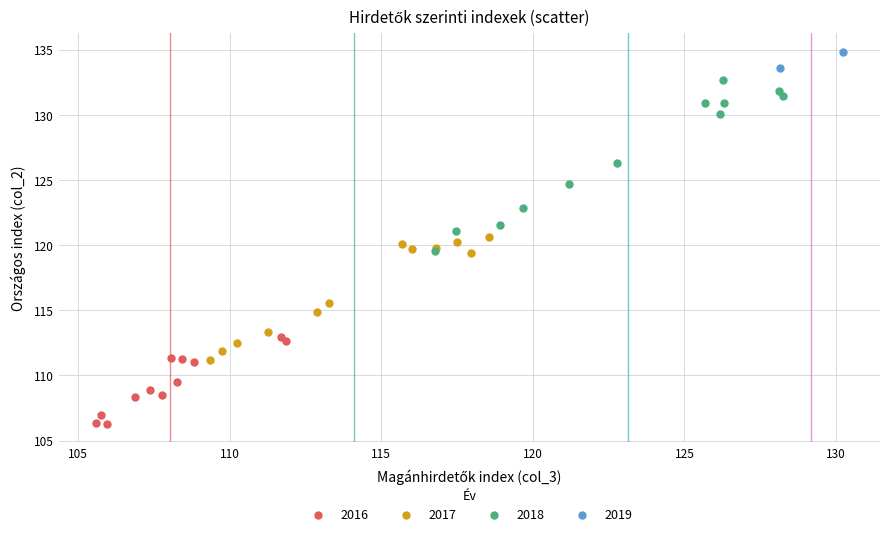

Which series contains the lowest Y value?

2016